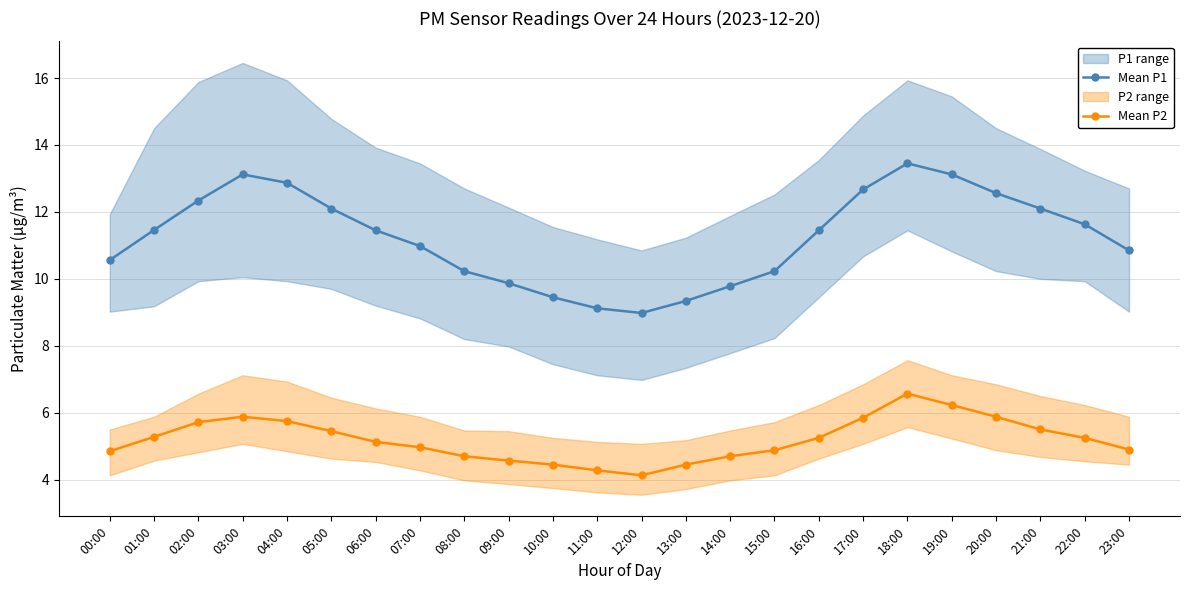

What is the total value across all series at 07:00?

15.9